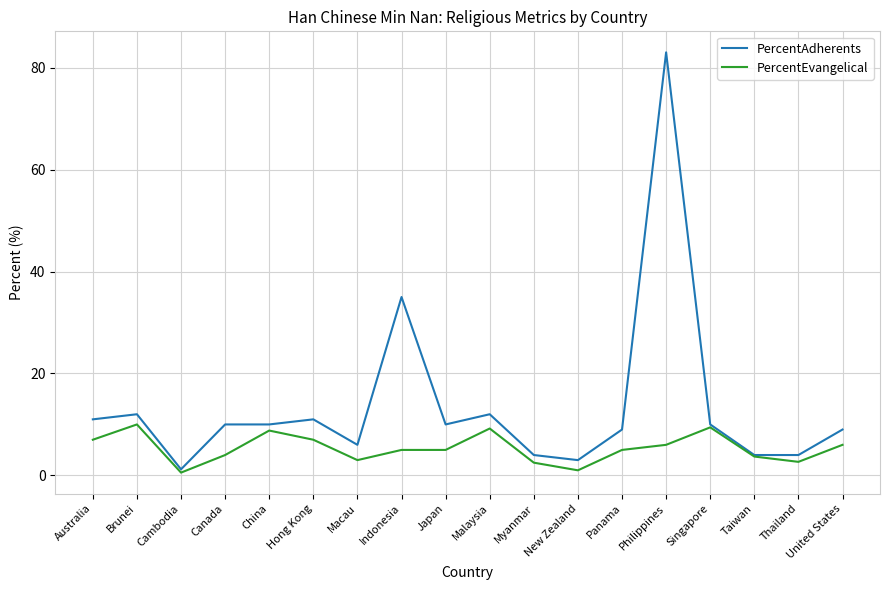

At which category is the sum across all series the highest?

Philippines